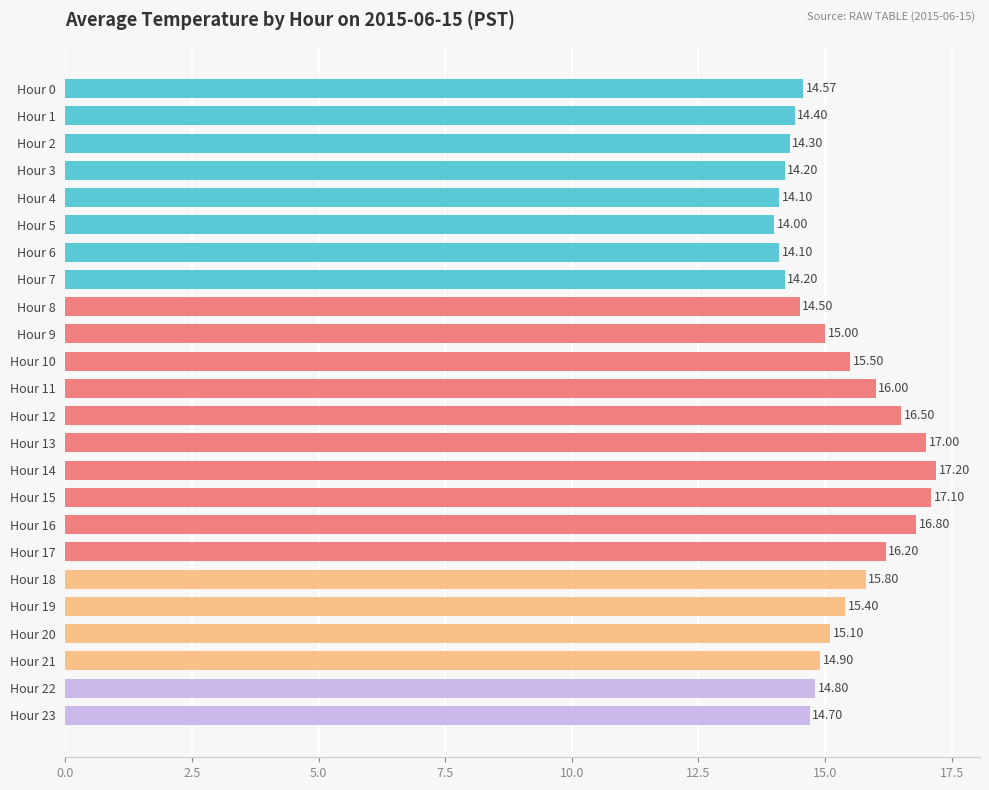

What is the minimum value shown in the chart?

14.0